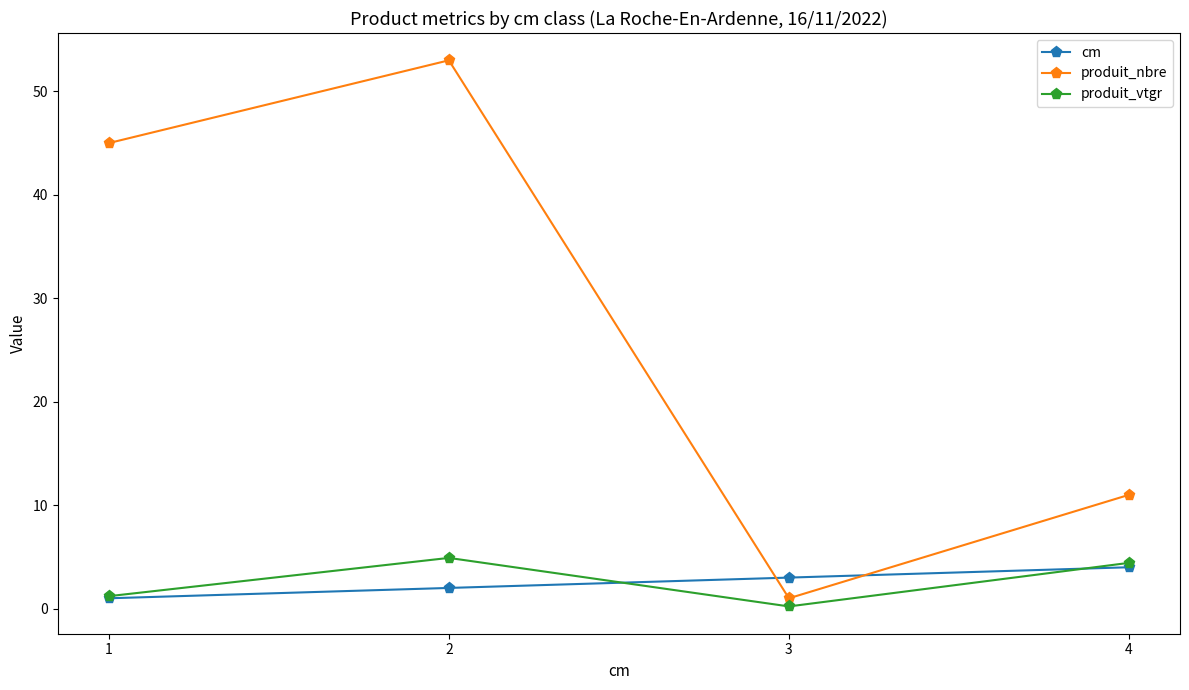

At how many categories does at least one series exceed 52?

1